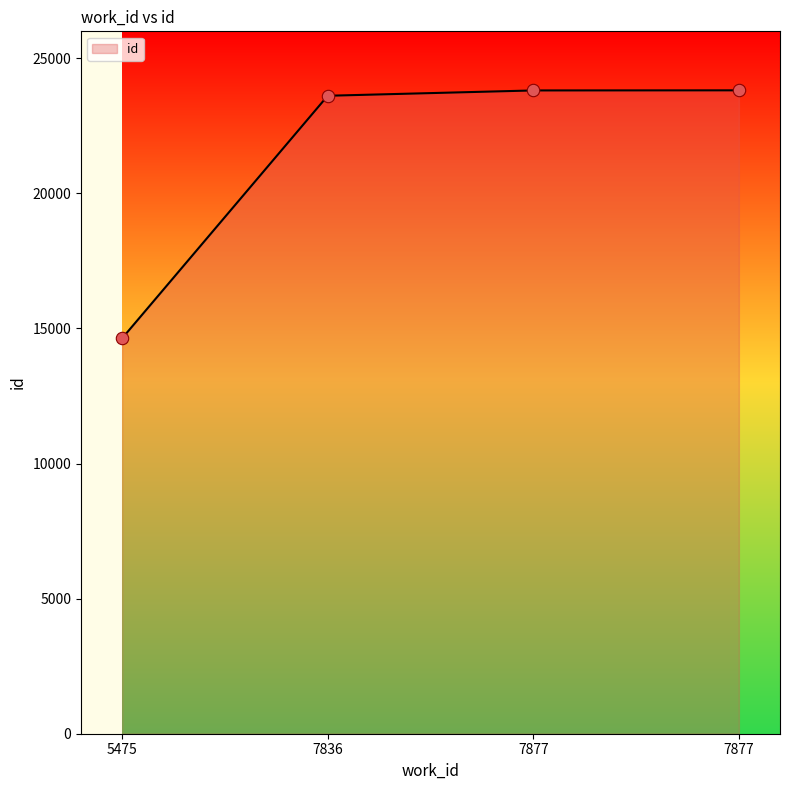

What is the change in value from 5475 to 7877?

+9178